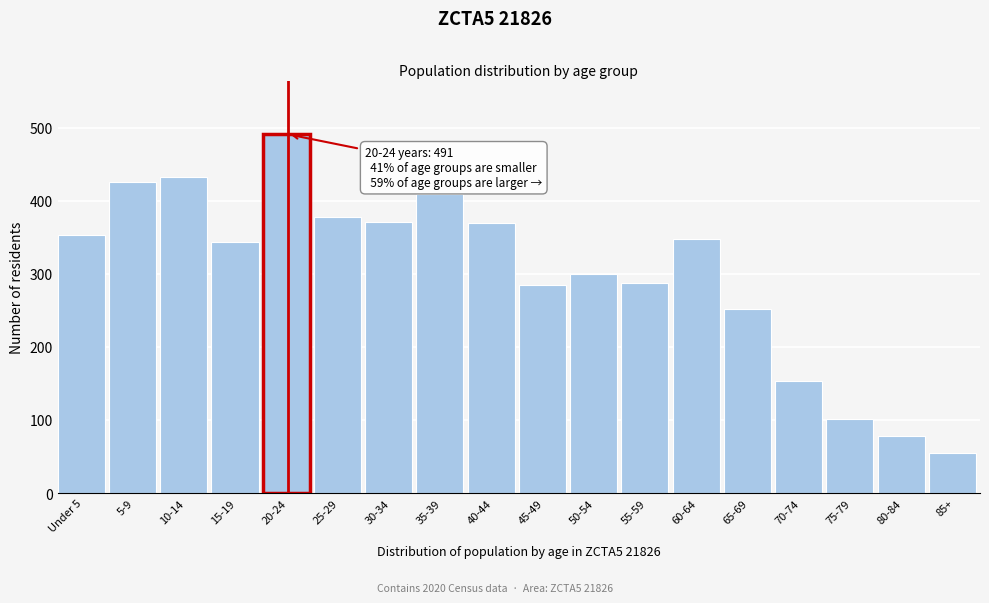

What is the sum of all values?

5436